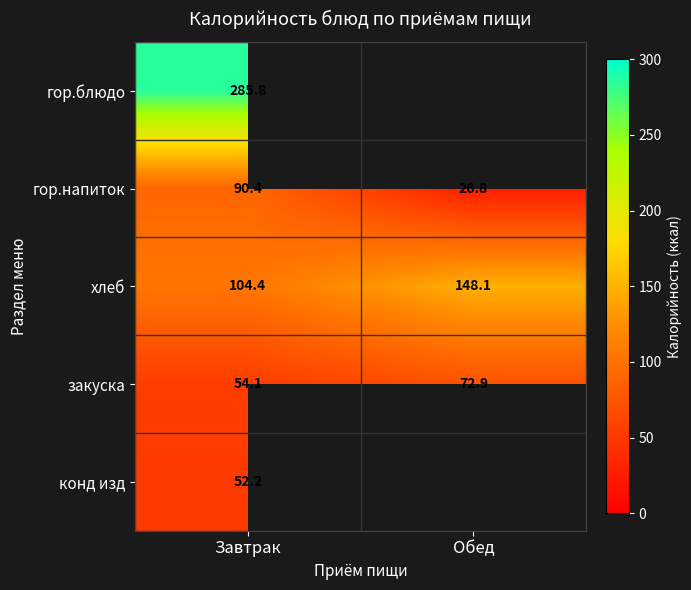

What is the smallest value displayed?

26.8